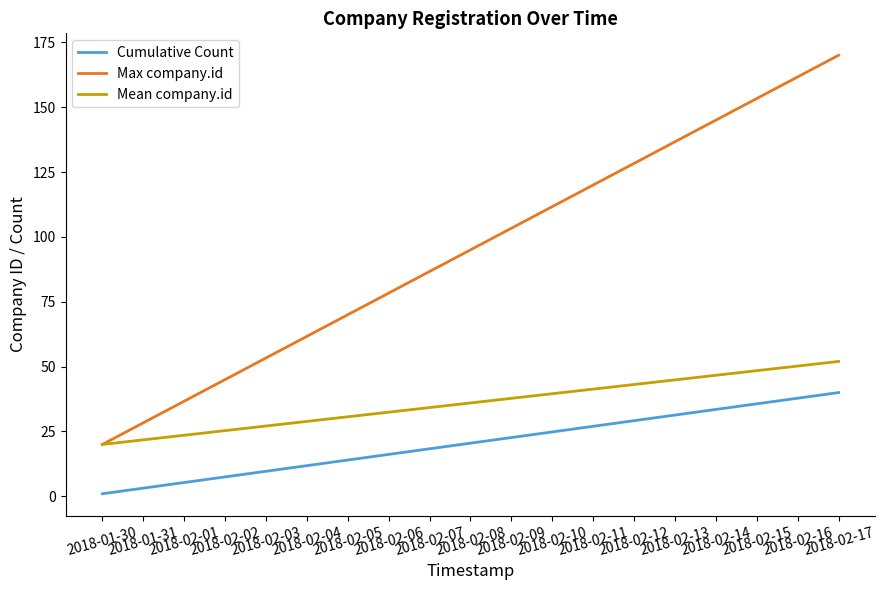

Is this an area chart (filled region under the line)?

No